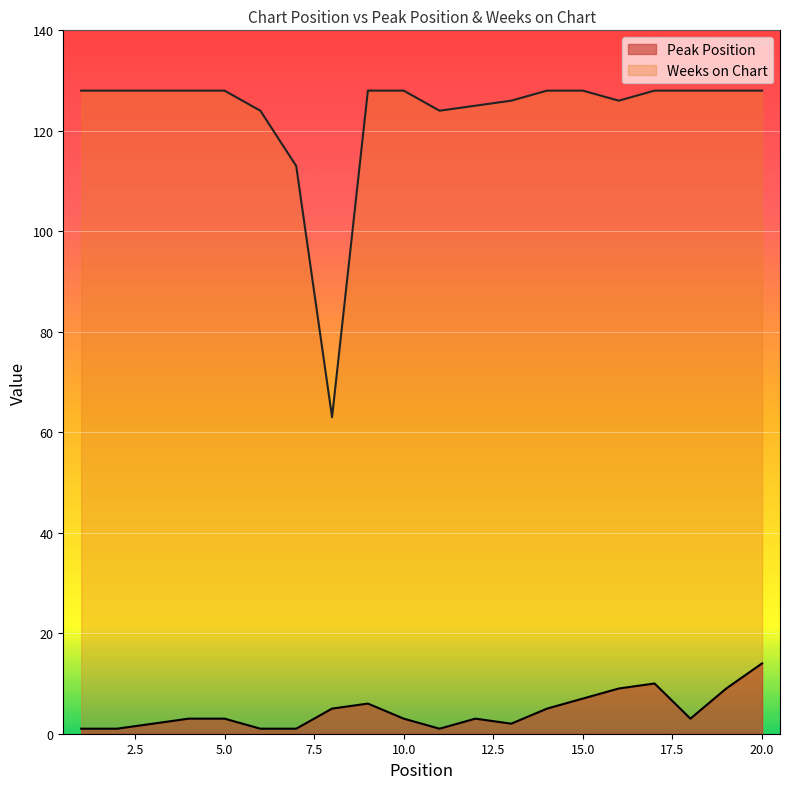

Reading right to left, transcribe all the data shown in this chart.

Peak Position: 20=14	19=9	18=3	17=10	16=9	15=7	14=5	13=2	12=3	11=1	10=3	9=6	8=5	7=1	6=1	5=3	4=3	3=2	2=1	1=1
Weeks on Chart: 20=128	19=128	18=128	17=128	16=126	15=128	14=128	13=126	12=125	11=124	10=128	9=128	8=63	7=113	6=124	5=128	4=128	3=128	2=128	1=128